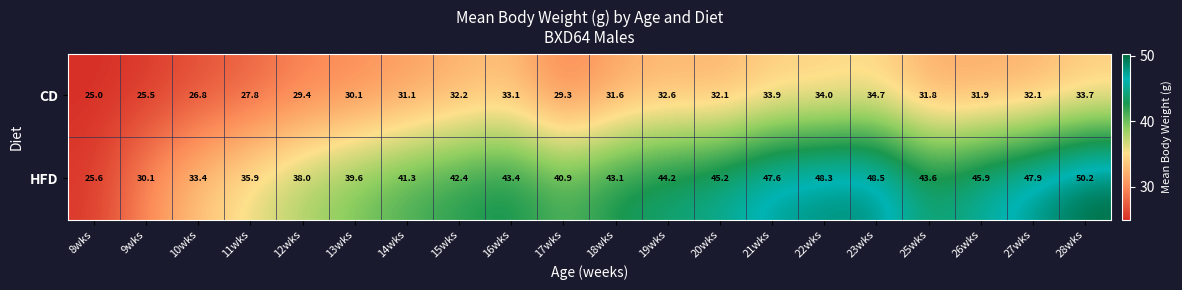

Rank the series by their maximum value, from highest to lowest.

HFD, CD